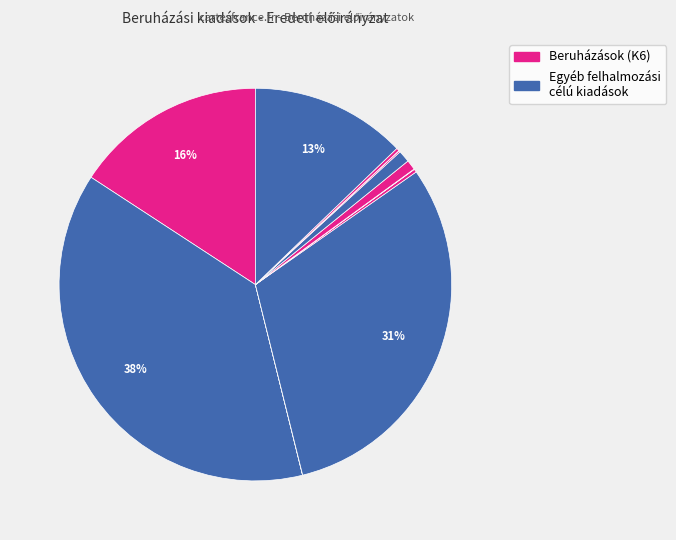

What is the smallest slice in the pie chart?

TOP-6.2.1-15-00004 (542012)